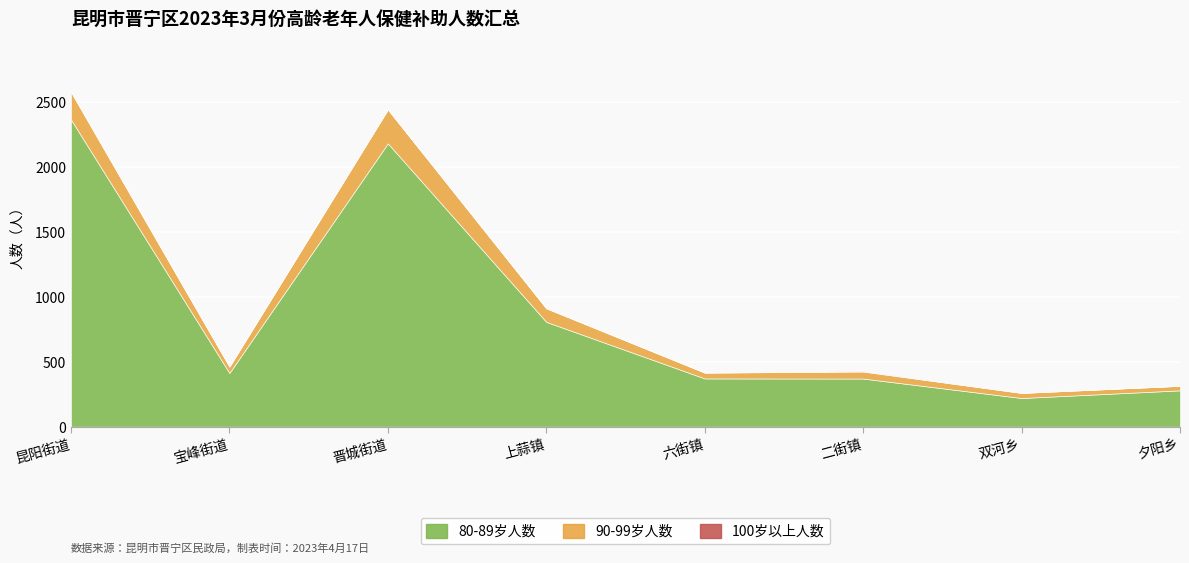

True or false: 90-99岁人数 and 100岁以上人数 intersect in this chart.

False